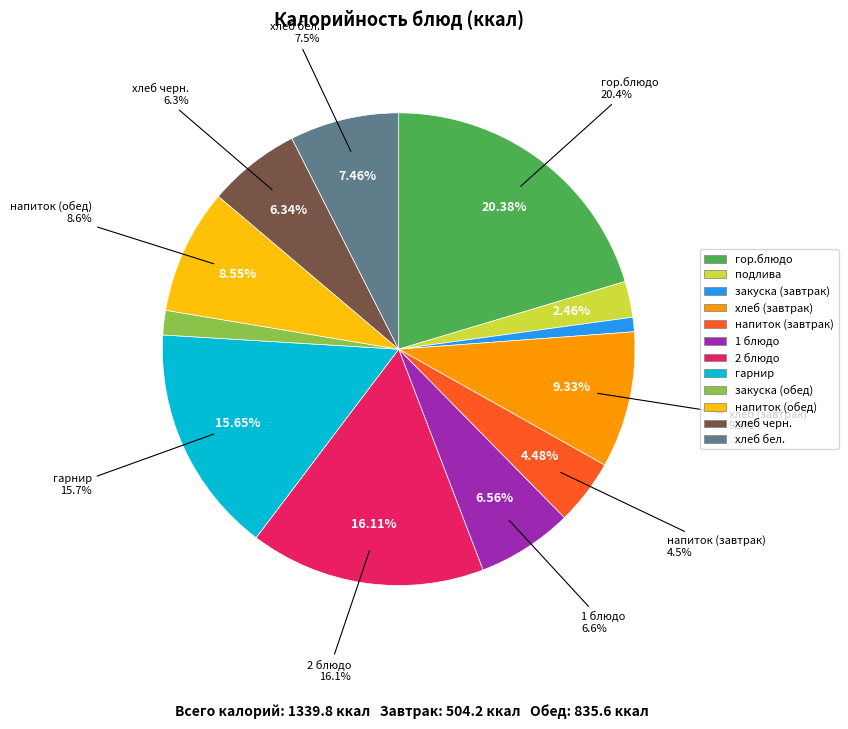

How many slices are in this pie chart?

12